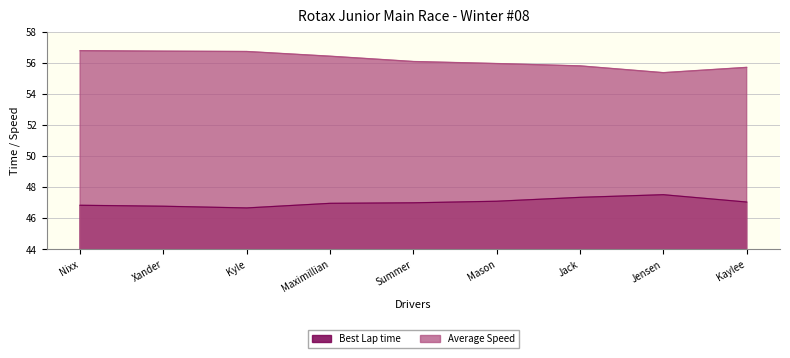

What is the difference between the Best Lap time values at Maximillian and Jensen?

0.6